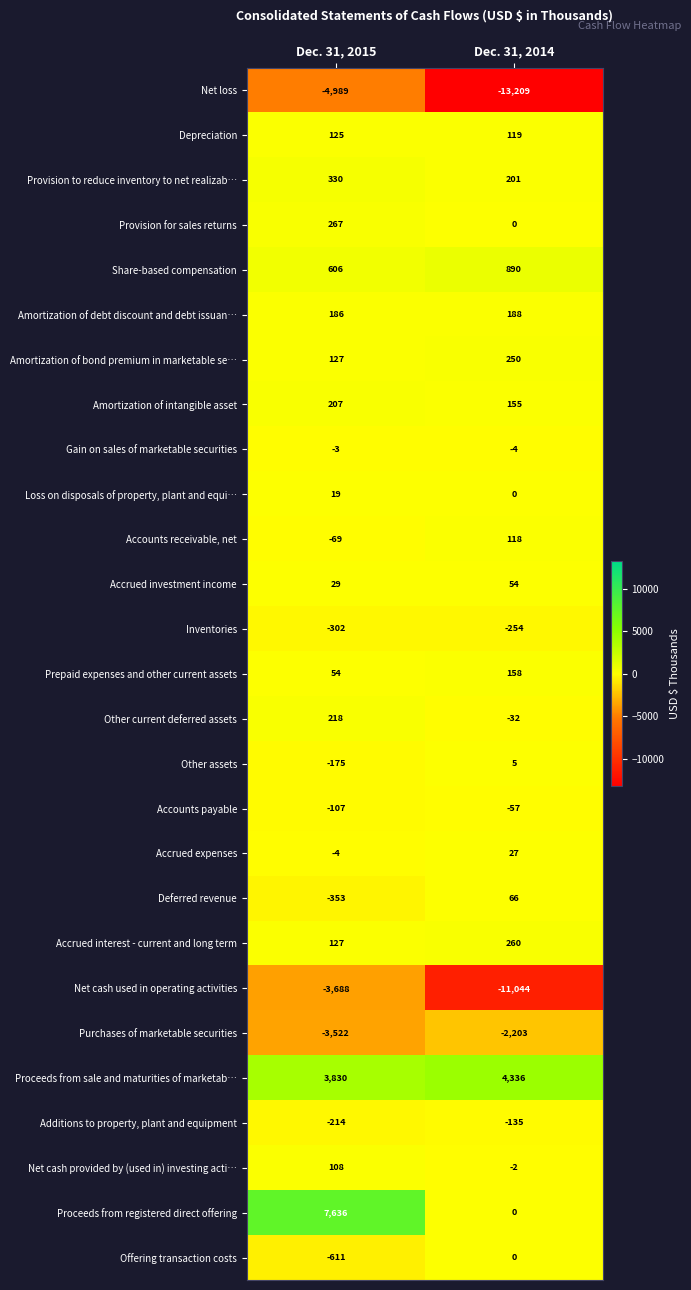

The Accrued interest - current and long term series shows 191 at Dec. 31, 2015. True or false?

False